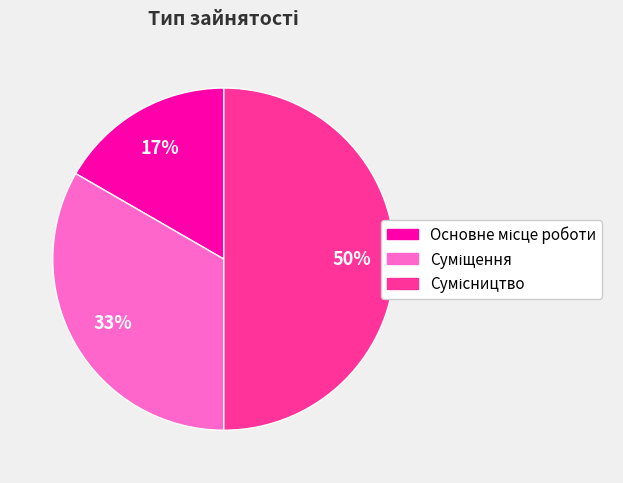

To the nearest percent, what is the average slice percentage?

33%